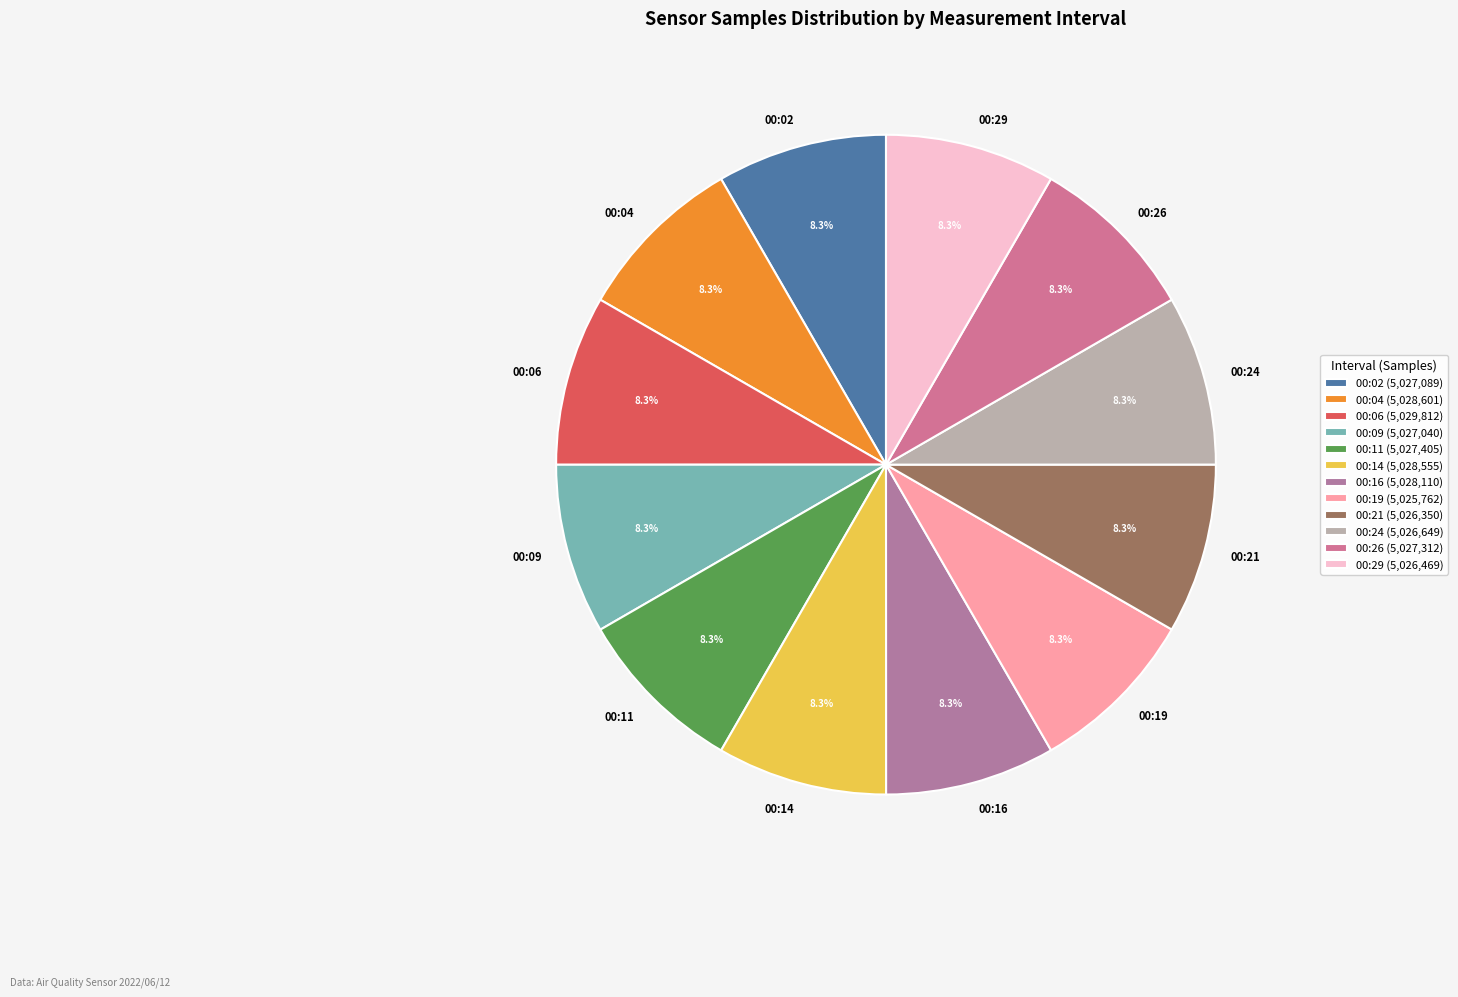

The 00:19 slice represents 21% of the pie. True or false?

False